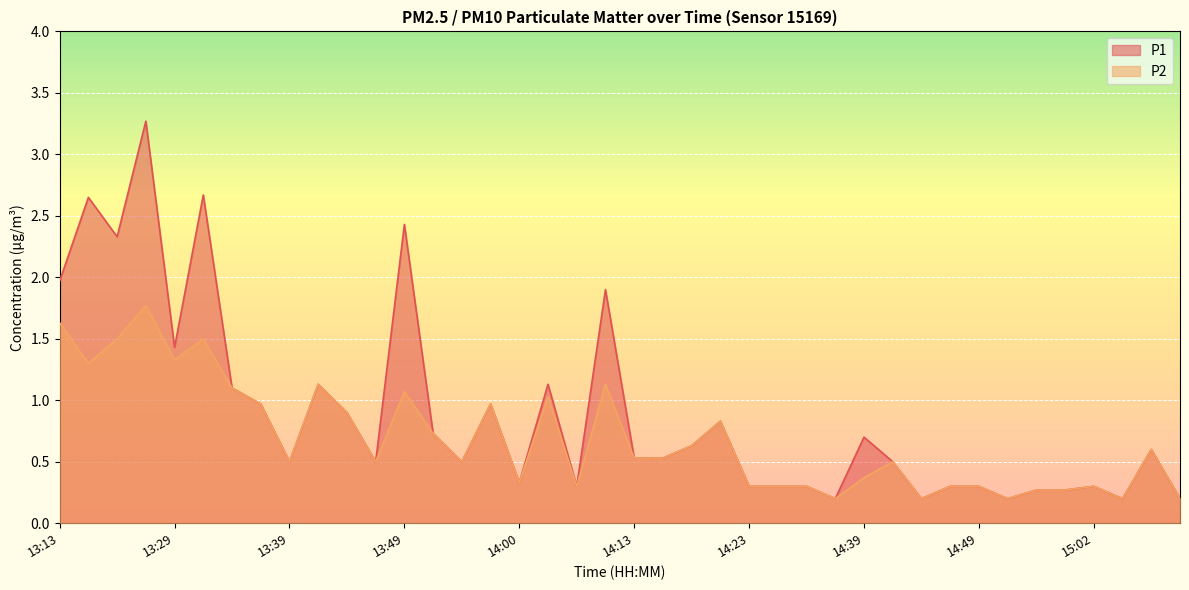

What position from the right is 13:24?

38